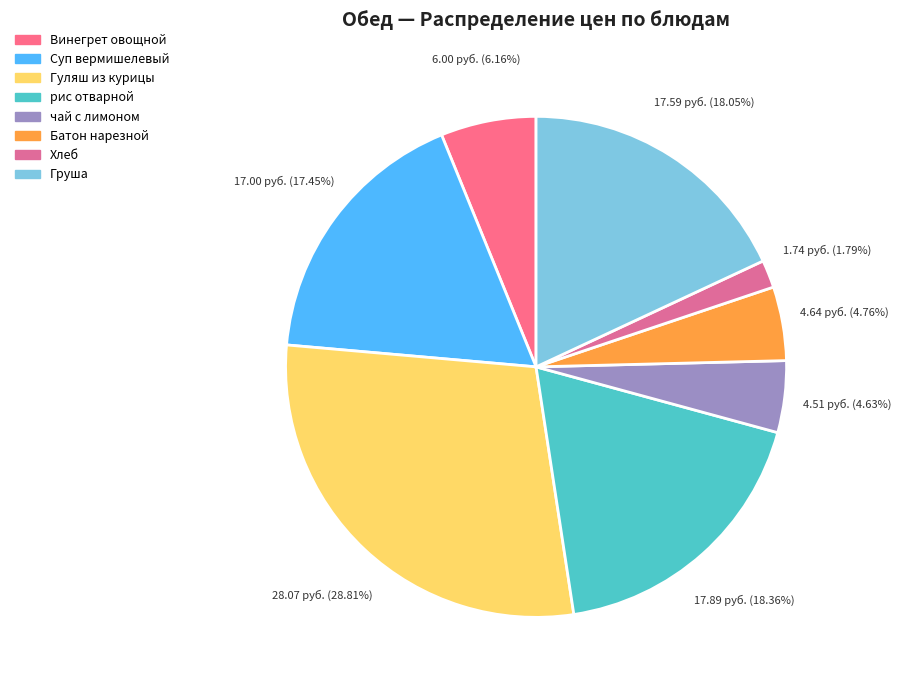

How many slices are in this pie chart?

8